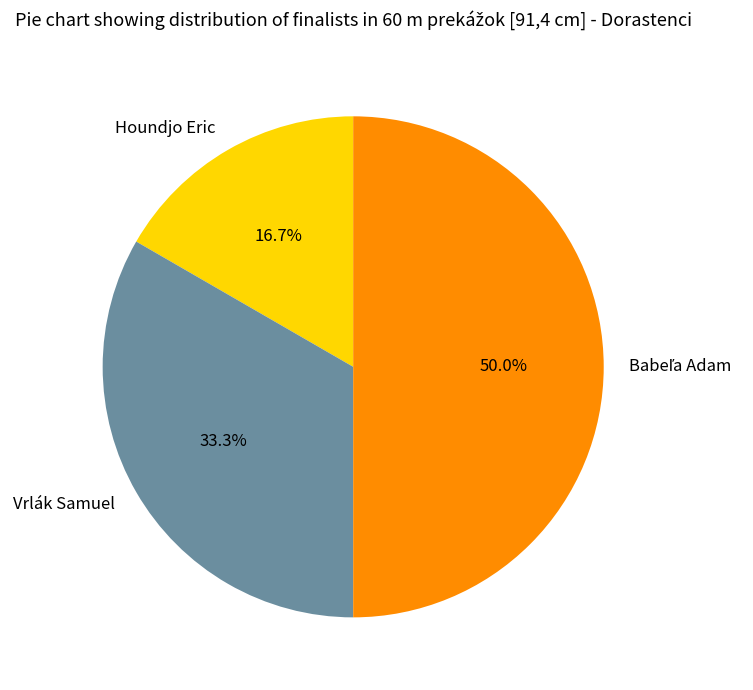

Which slice is the smallest?

Houndjo Eric